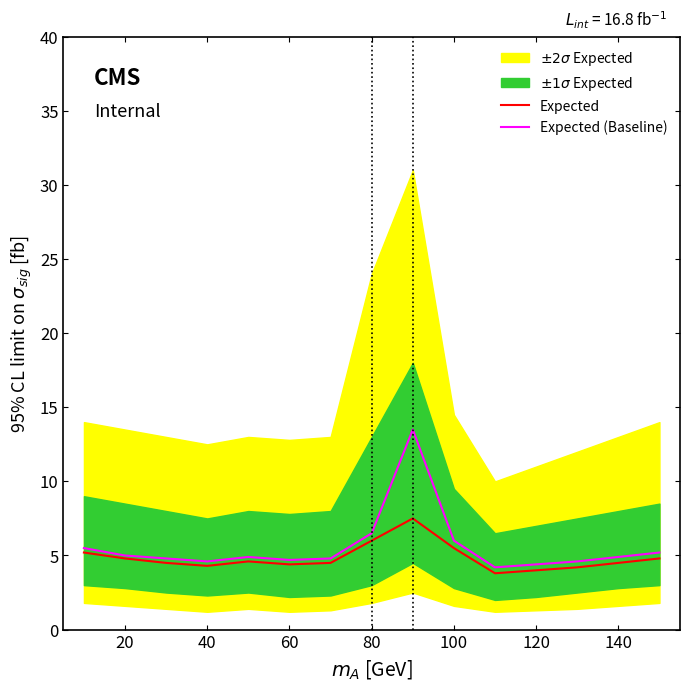

The value of Expected at 140 is 4.5. True or false?

True